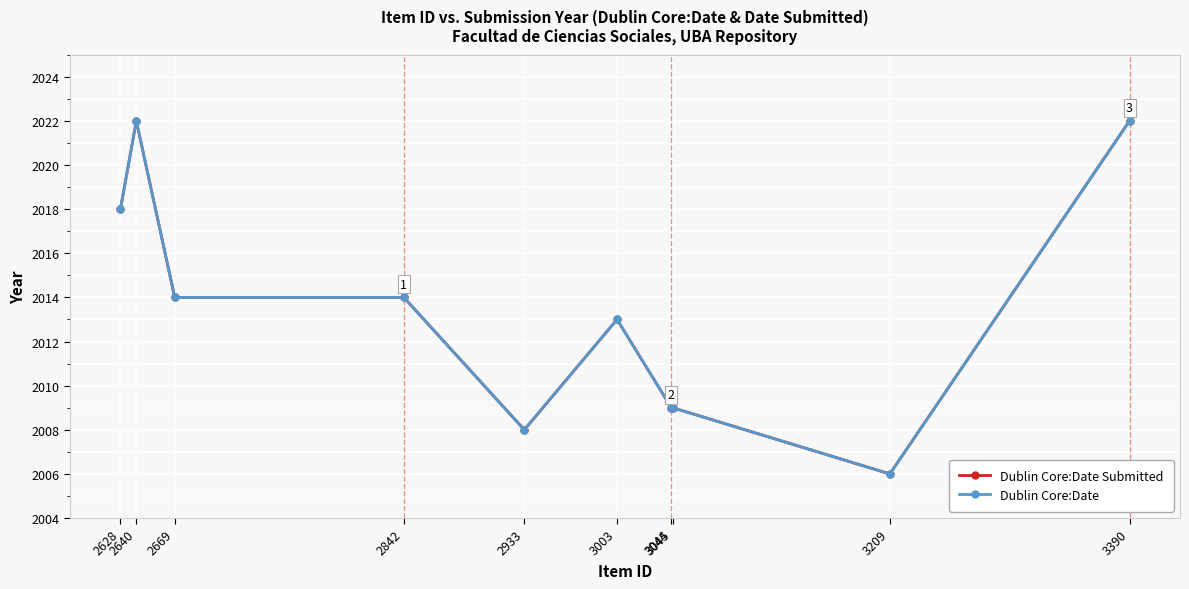

Does the chart have visible grid lines?

Yes